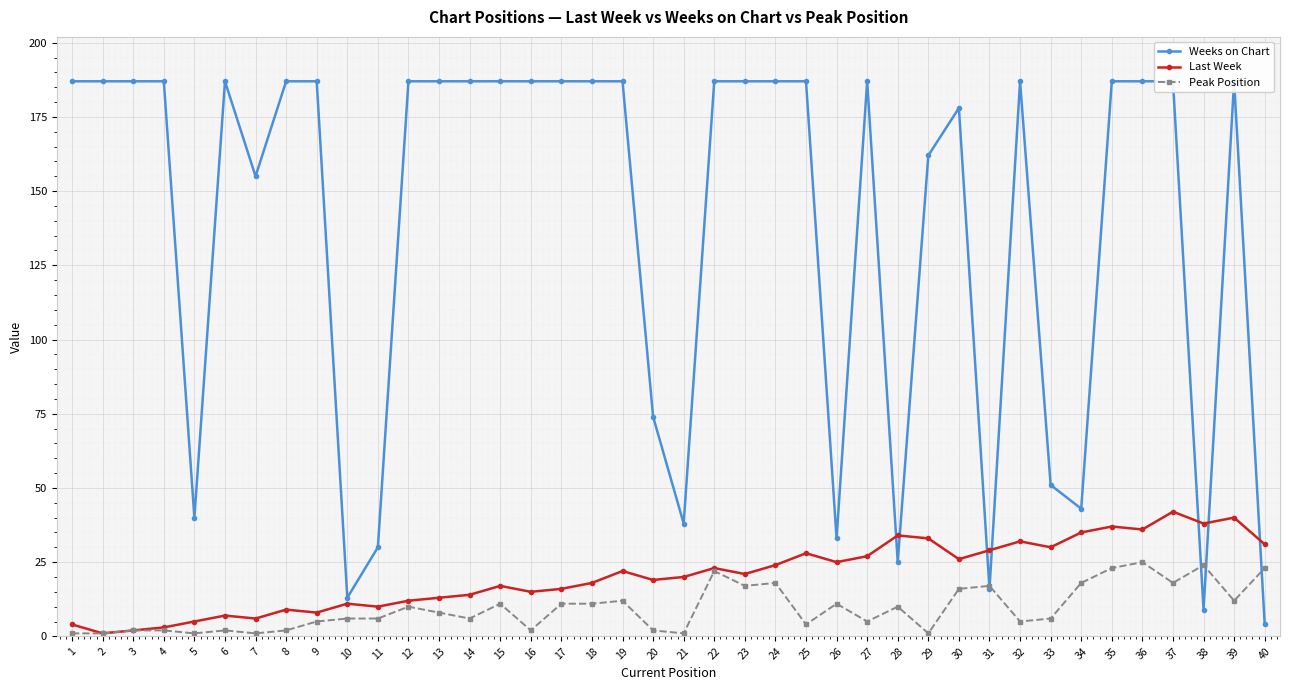

At how many categories does at least one series exceed 30?

37